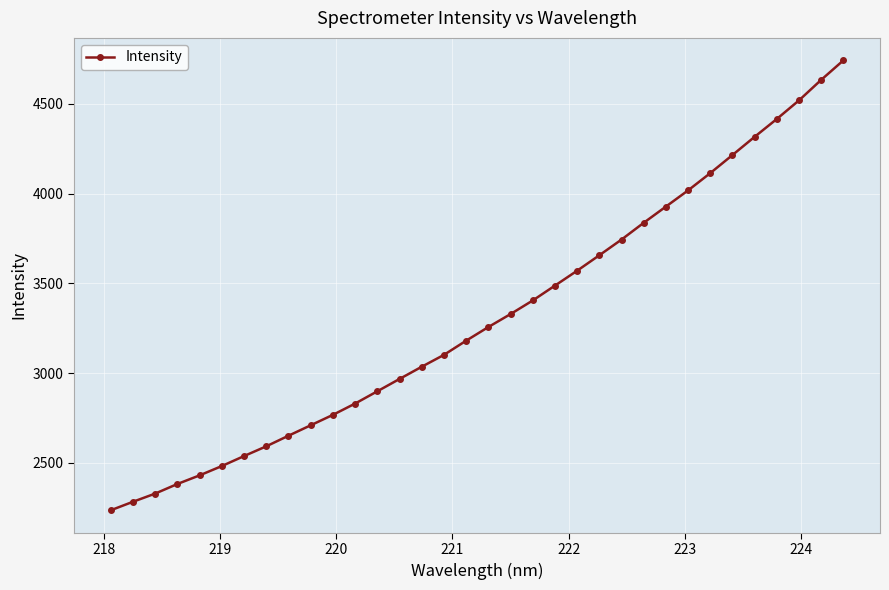

What is the smallest value displayed?

2235.7